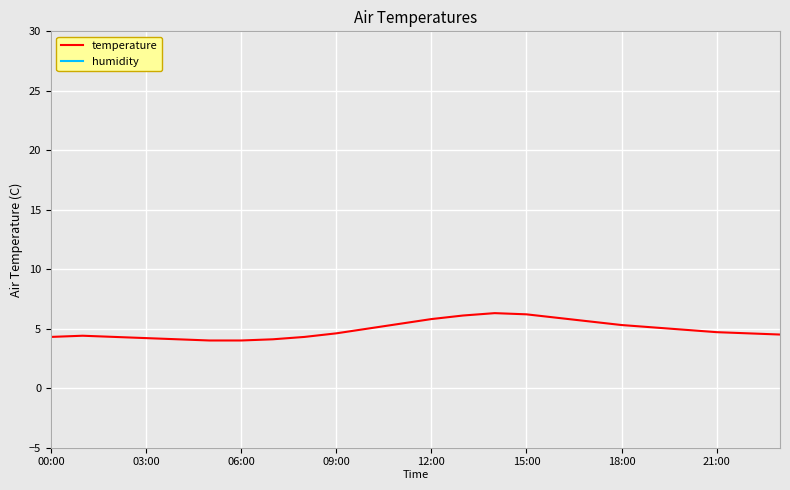

What is the minimum value for temperature?

4.0